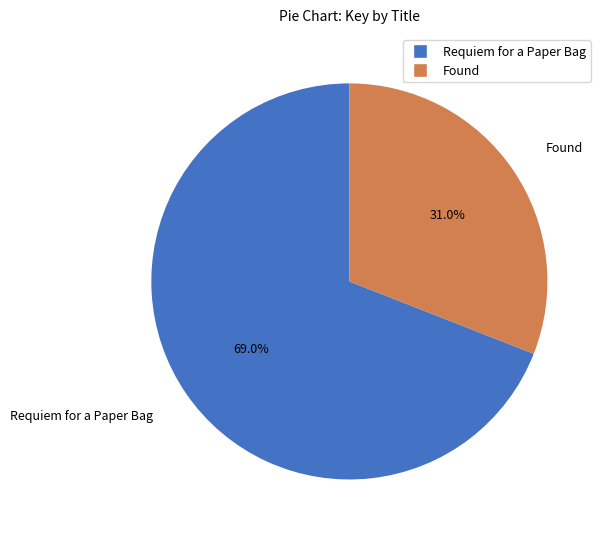

Which slice is the smallest?

Found